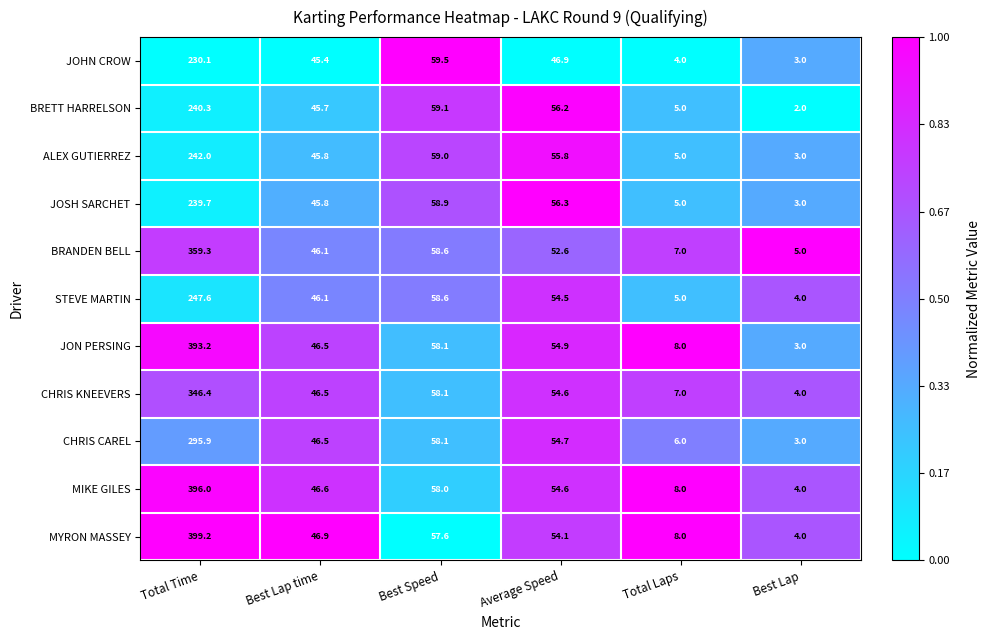

At which label is STEVE MARTIN closest to 125?

Best Speed